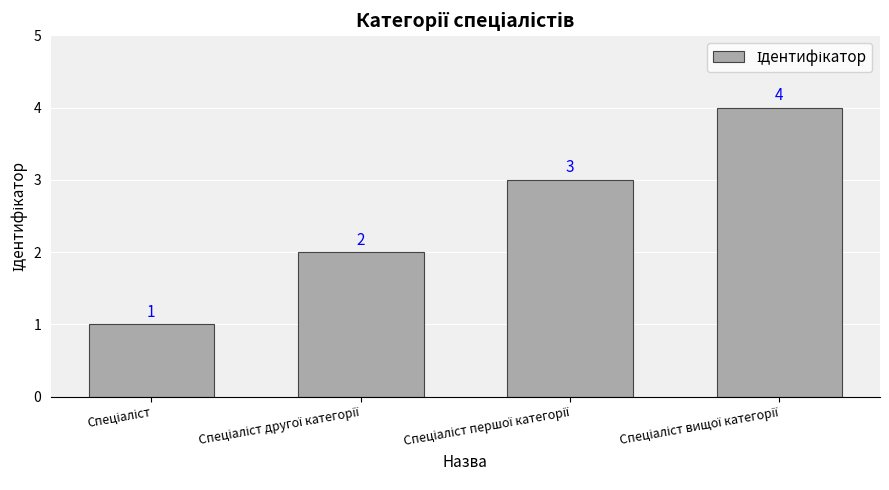

How many values are below 3?

2